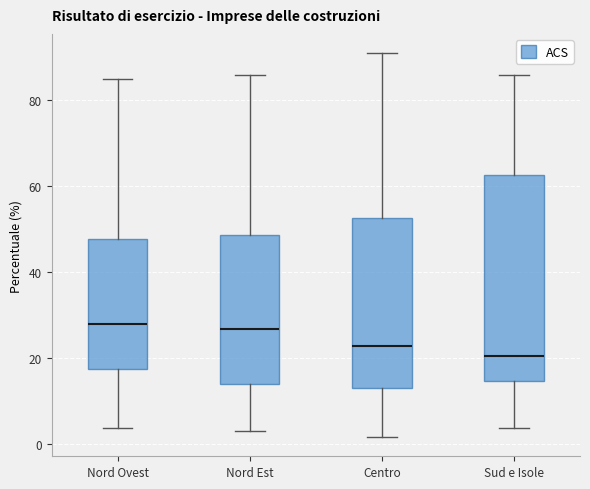

Where is the lower edge of the box for Nord Est on the y-axis? The values are not printed on the chart, so give them approximately, as read against the axis.

14